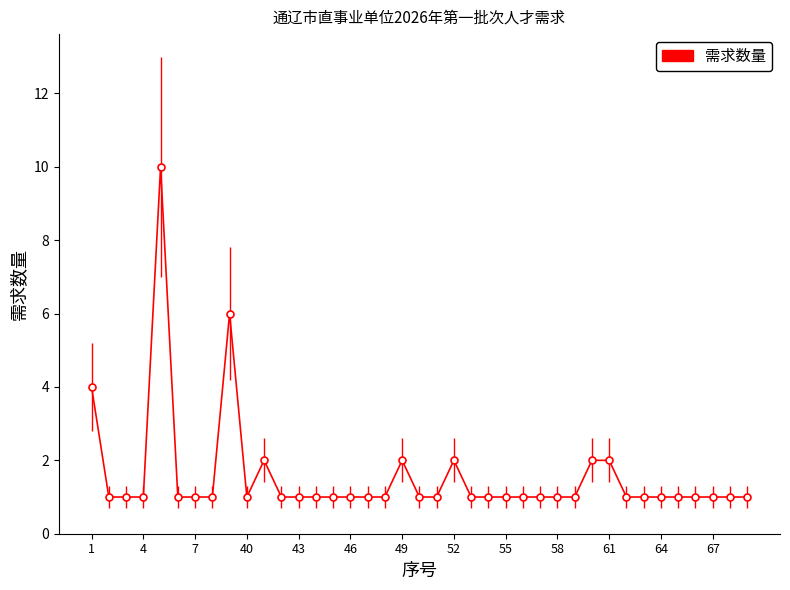

What is the sum of all values?

61